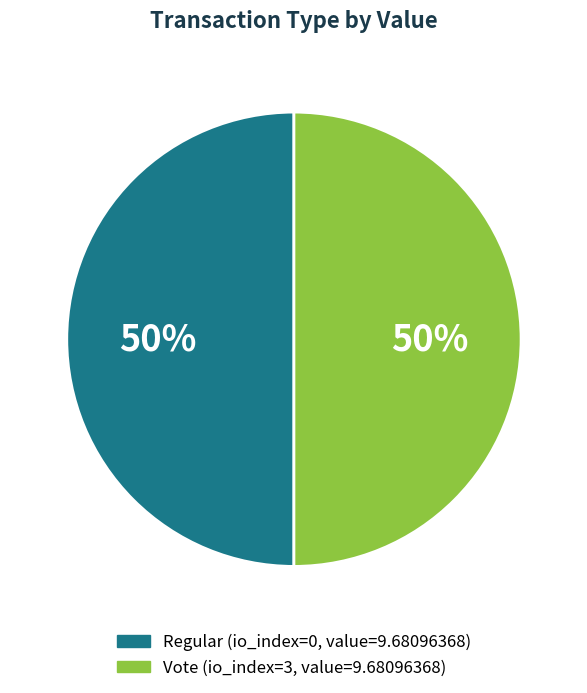

To the nearest percent, what portion does Vote represent?

50%